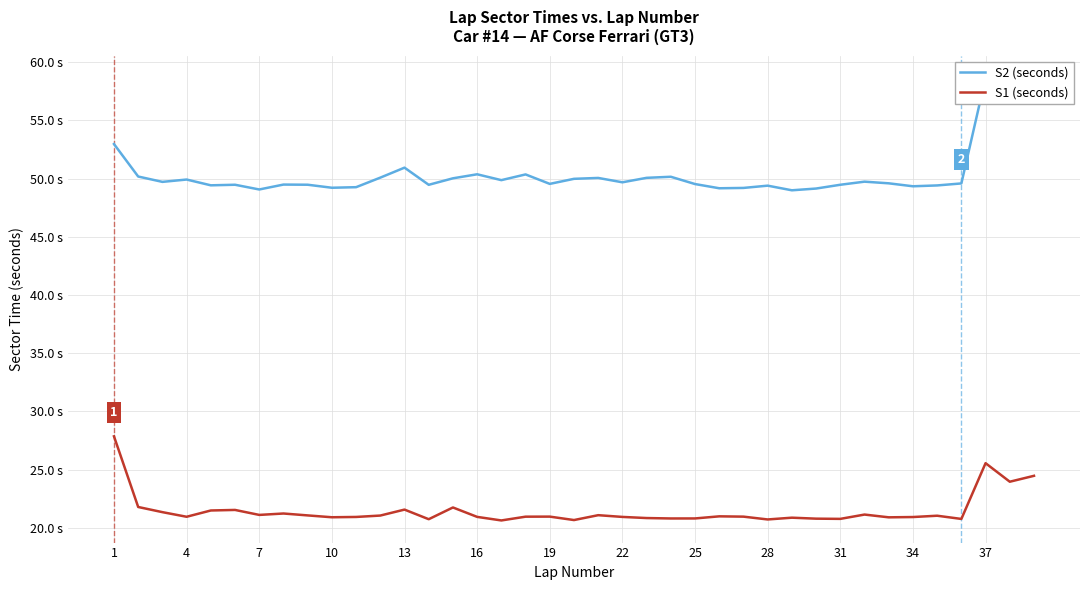

What is the average value of the S1 (seconds) series?

21.5